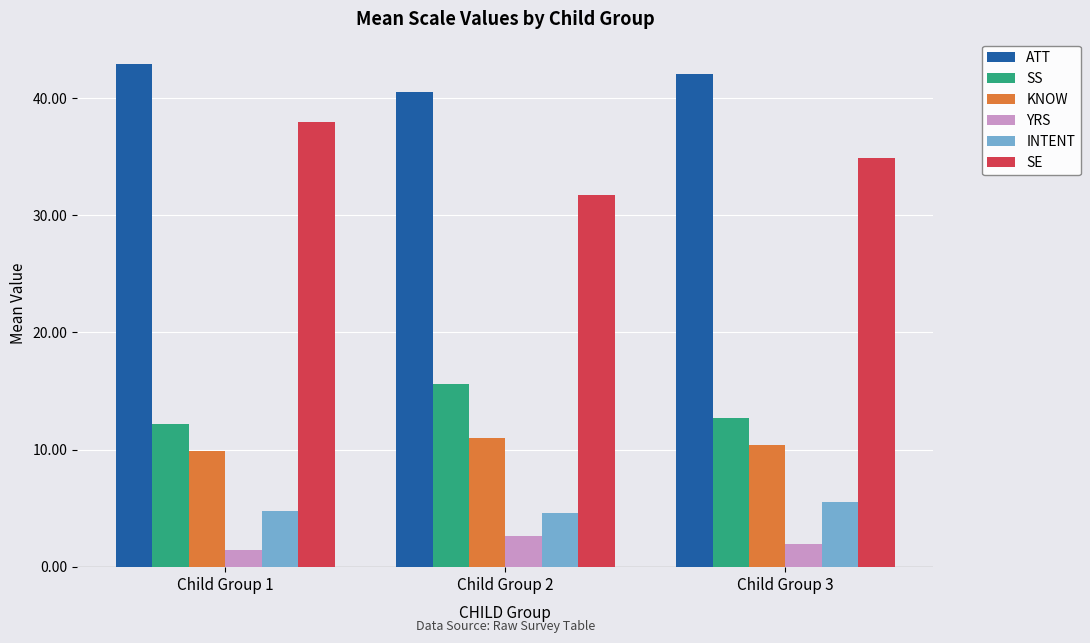

Which series has the largest total across all categories?

ATT